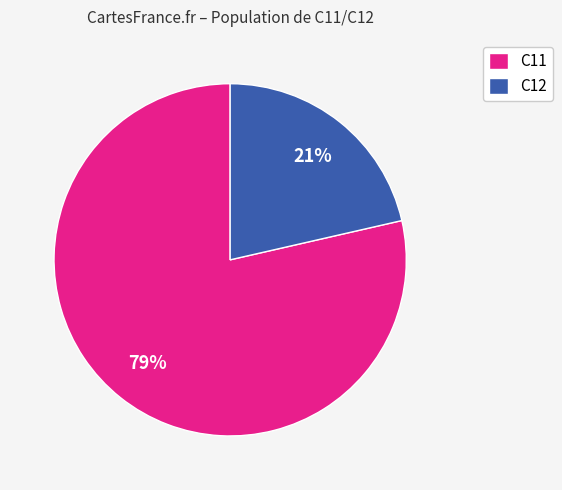

Do C11 and C12 together represent more than half of the pie?

Yes